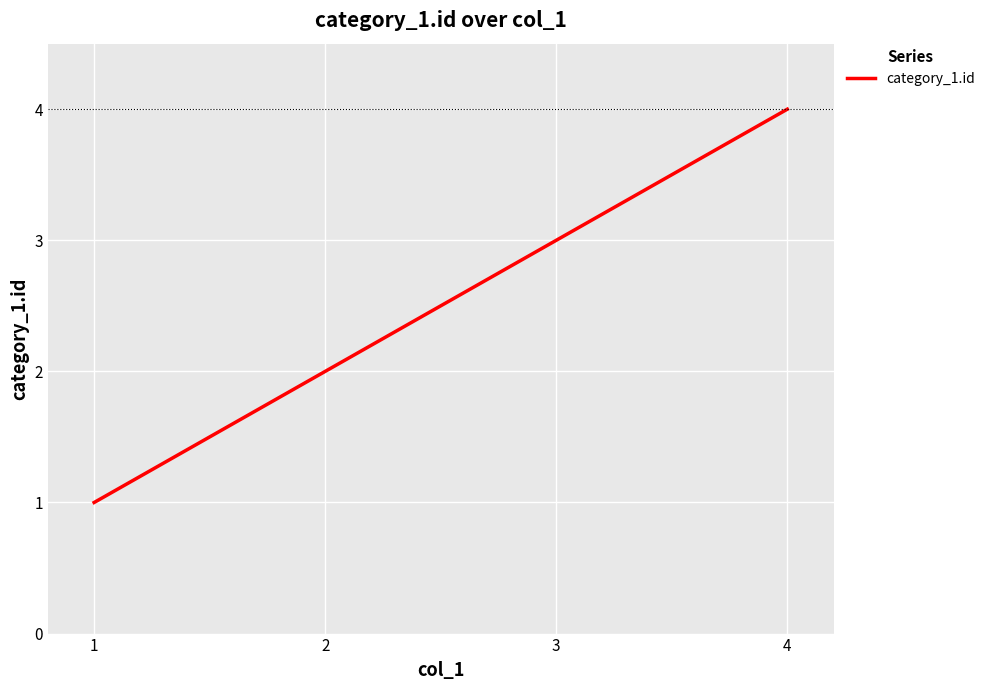

What is the sum of all values?

10